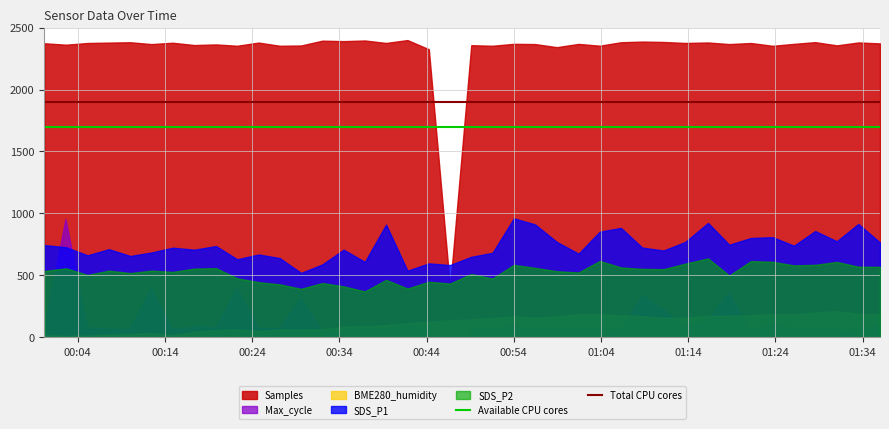

What is the average value of the Total CPU cores series?

1900